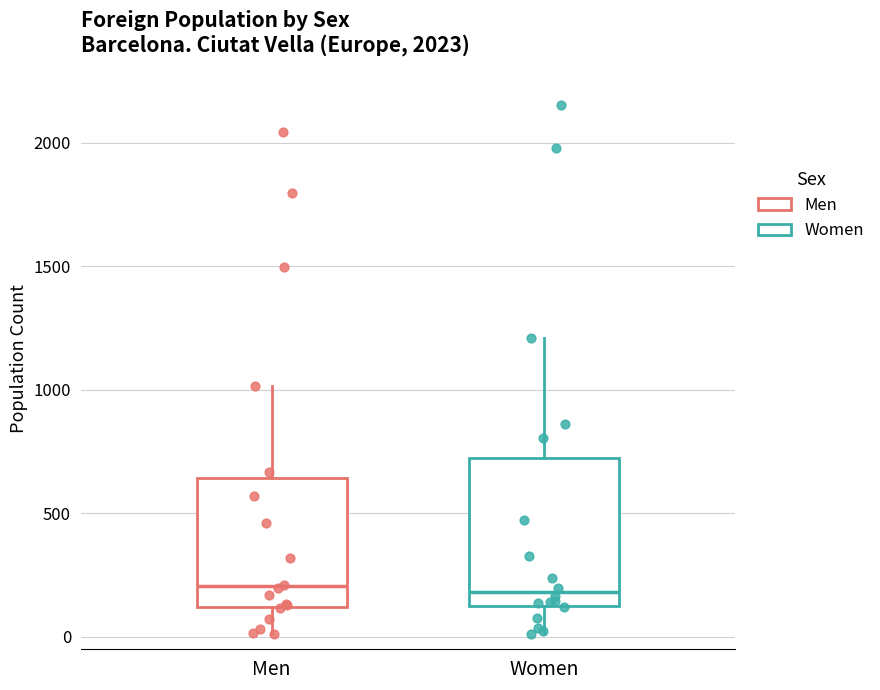

Reading left to right, read every box against the y-axis: the position of its median line, the range the box covers, and the ends of its whiskers. The values are not printed on the chart, so give them approximately, as read against the axis.

Men: median 200, box 100 to 650, whiskers 0 to 1000
Women: median 200, box 150 to 700, whiskers 0 to 1200